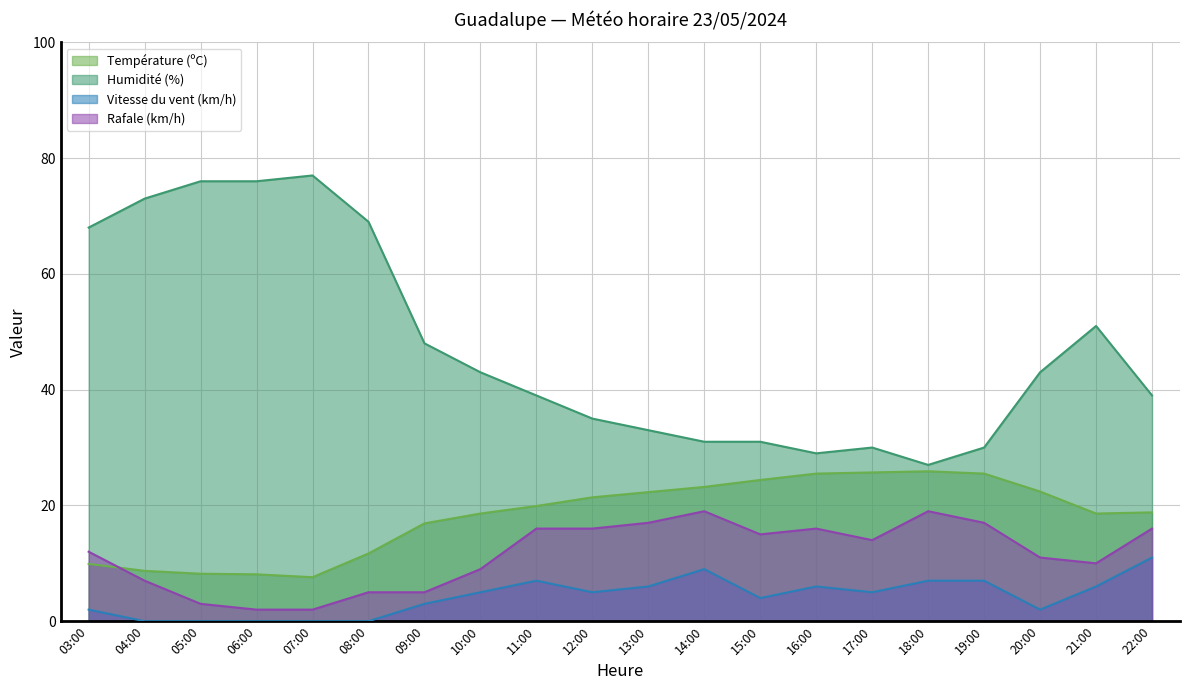

True or false: Vitesse du vent (km/h) and Rafale (km/h) intersect in this chart.

False